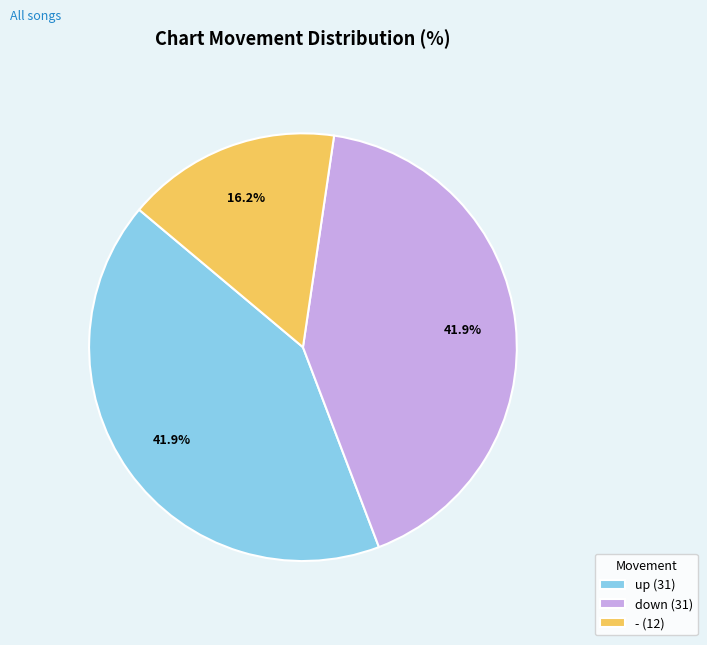

To the nearest percent, what portion does - represent?

16%